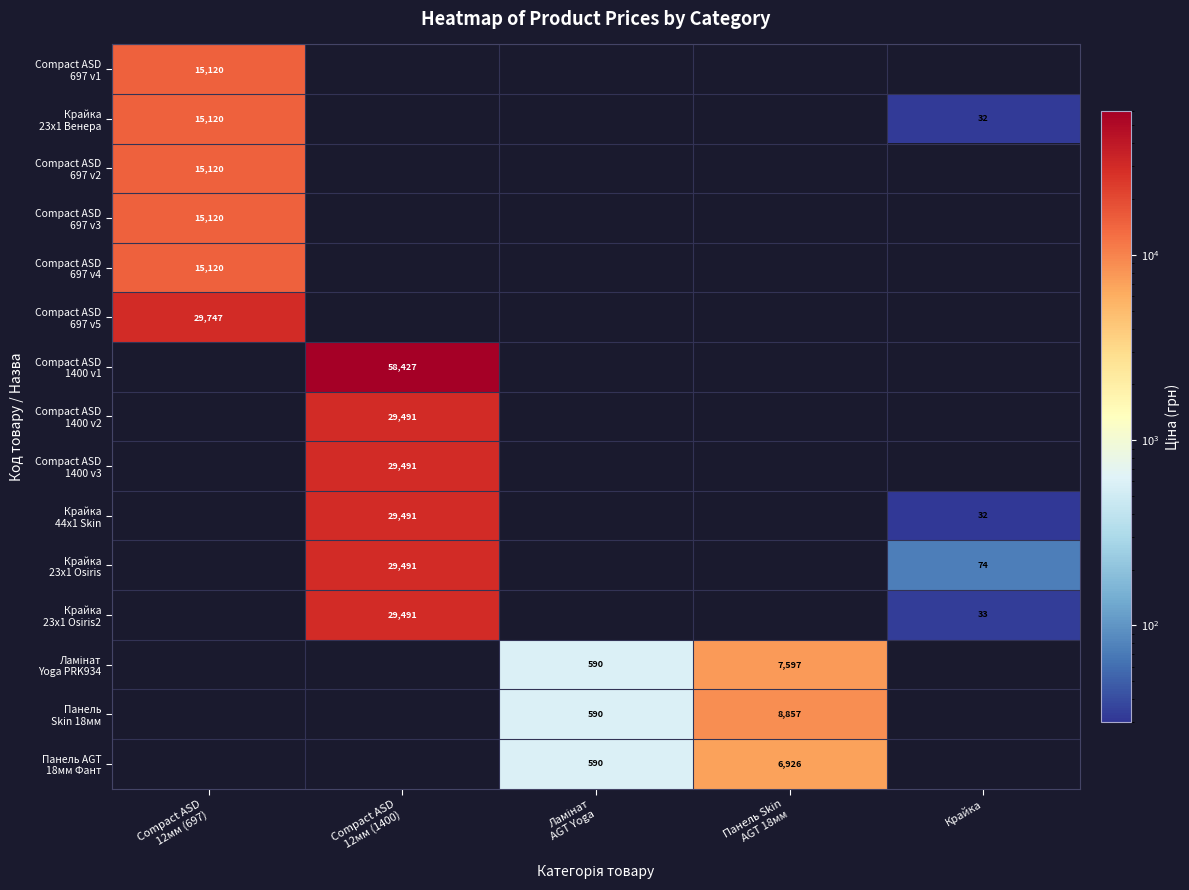

The value of Compact ASD 1400 v2 at Compact ASD 12мм (1400) is 29491.5. True or false?

True